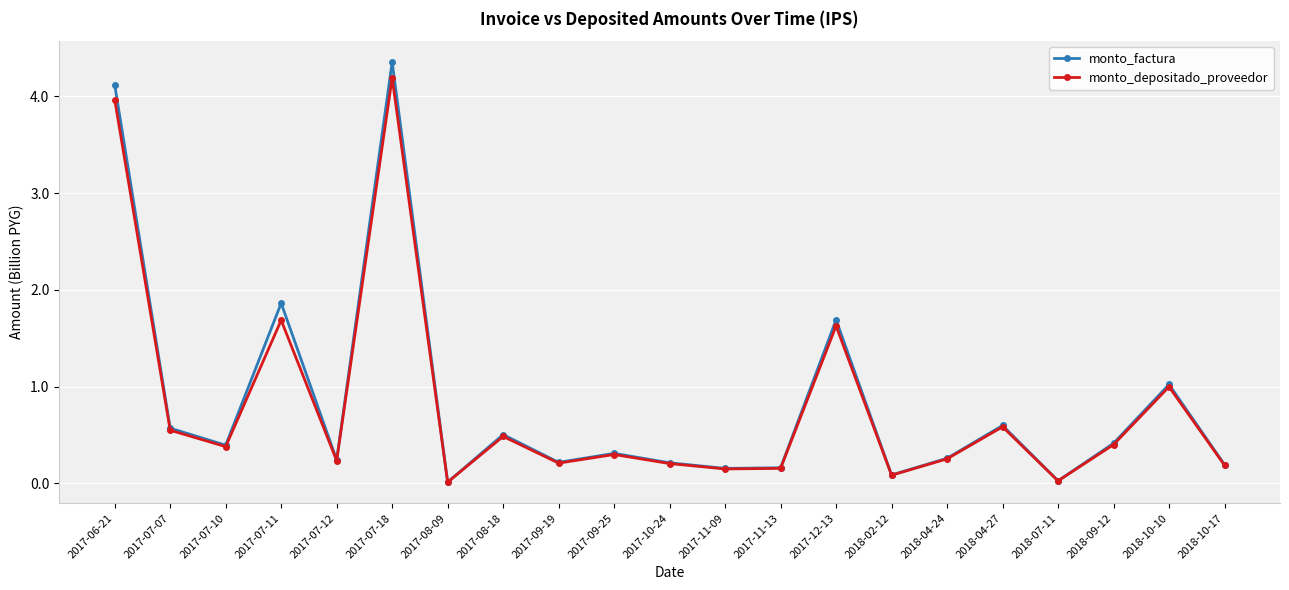

Which series has the widest spread of values?

monto_factura